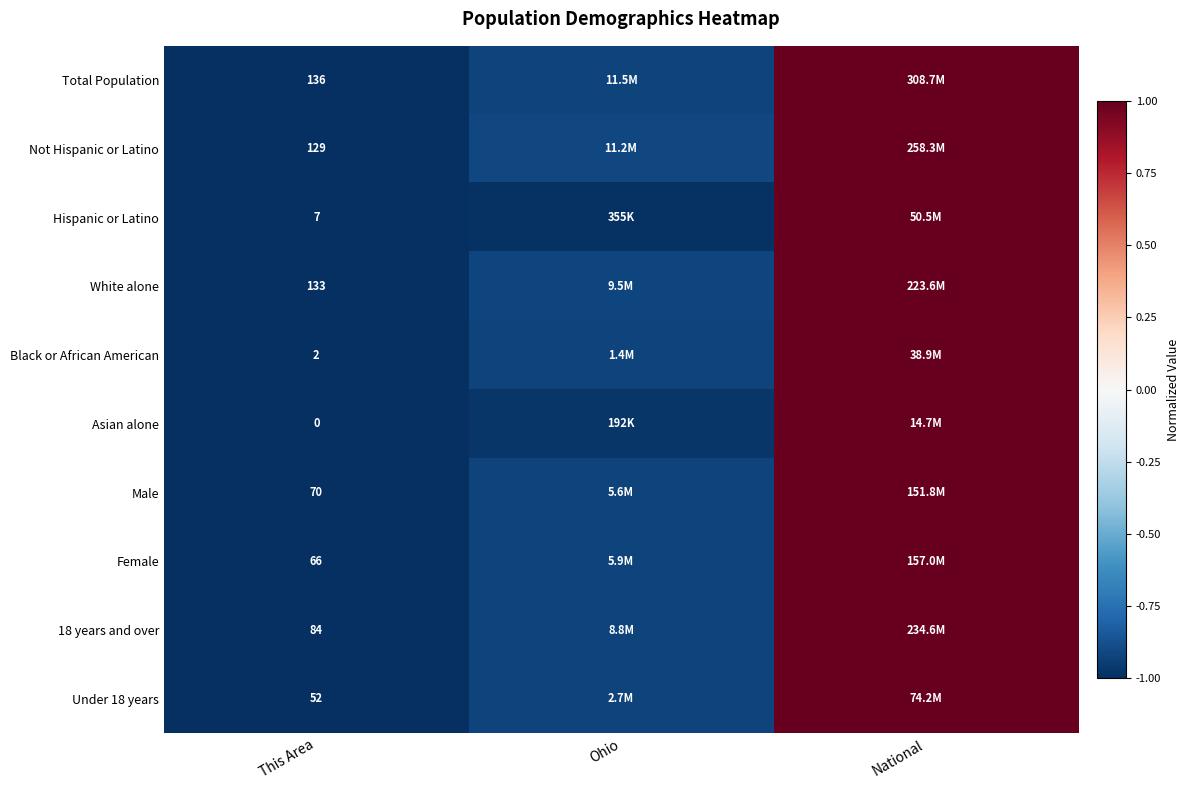

The value of Female at National is 1.4. True or false?

False